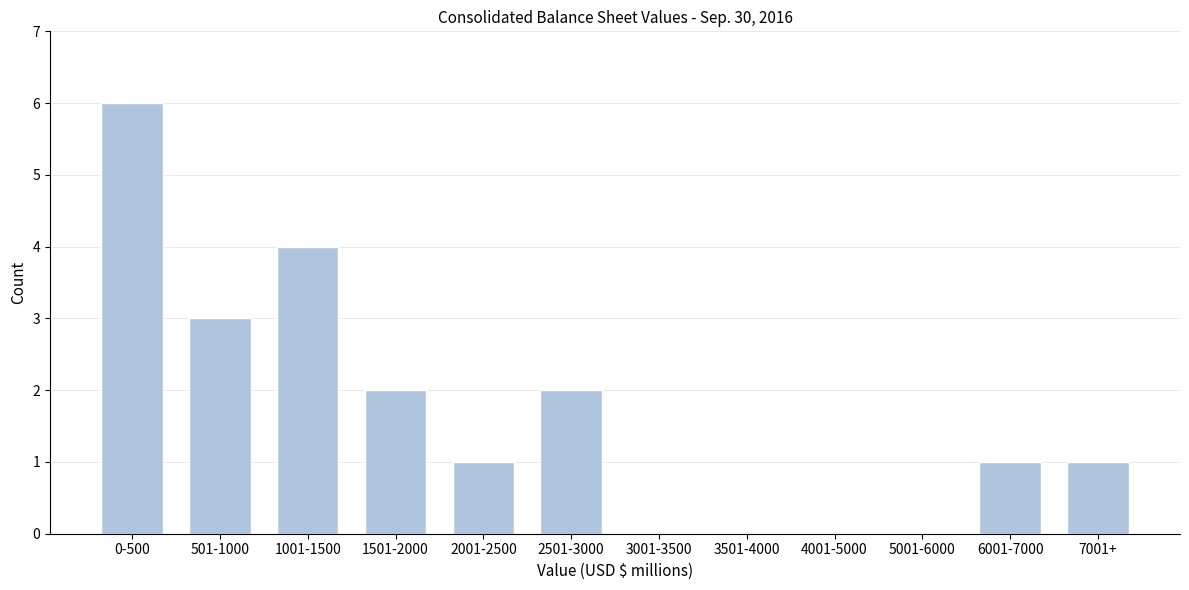

Reading left to right, transcribe all the data shown in this chart.

0-500=6	501-1000=3	1001-1500=4	1501-2000=2	2001-2500=1	2501-3000=2	3001-3500=0	3501-4000=0	4001-5000=0	5001-6000=0	6001-7000=1	7001+=1